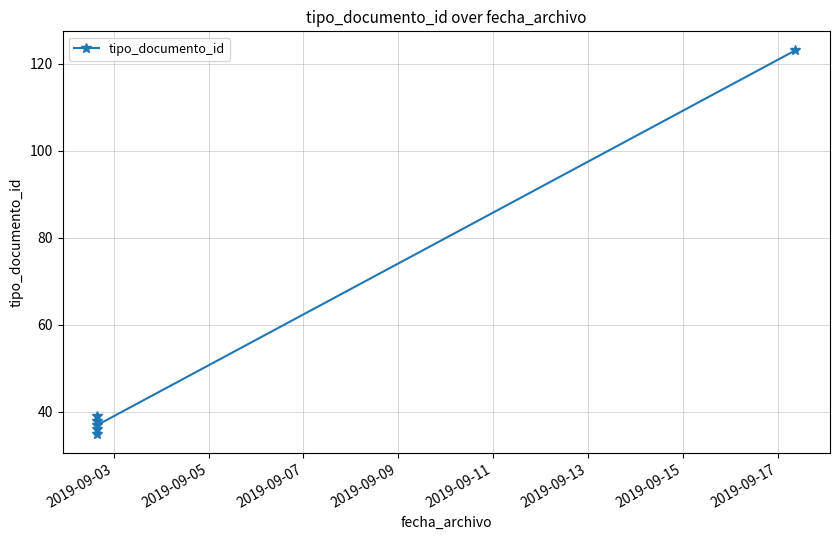

At which label is the value closest to 79?

2019-09-09